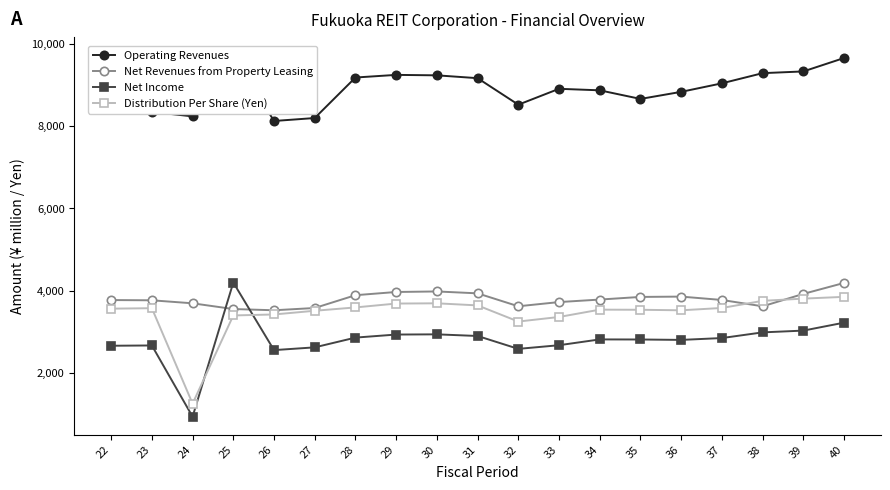

How many distinct data groups are displayed?

4